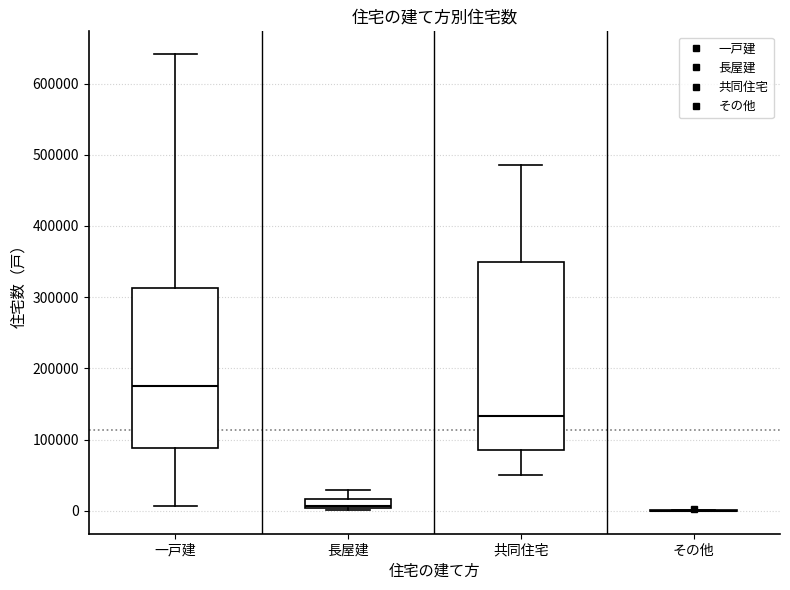

Where is the lower edge of the box for 一戸建 on the y-axis? The values are not printed on the chart, so give them approximately, as read against the axis.

90000